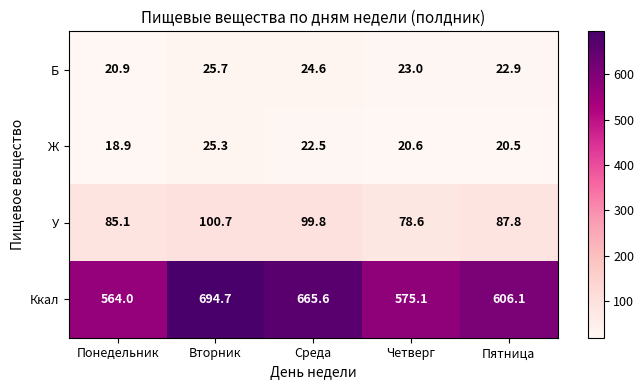

Reading left to right, extract all data points from this chart.

Б: 20.9	25.7	24.6	23.0	22.9
Ж: 18.9	25.3	22.5	20.6	20.5
У: 85.1	100.7	99.8	78.6	87.8
Ккал: 564.0	694.7	665.6	575.1	606.1